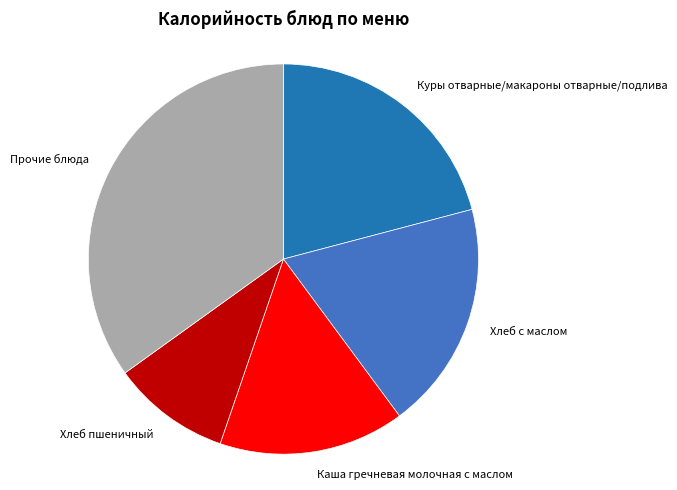

Approximately how many times larger is the value at Прочие блюда compared to Каша гречневая молочная с маслом?

2.3